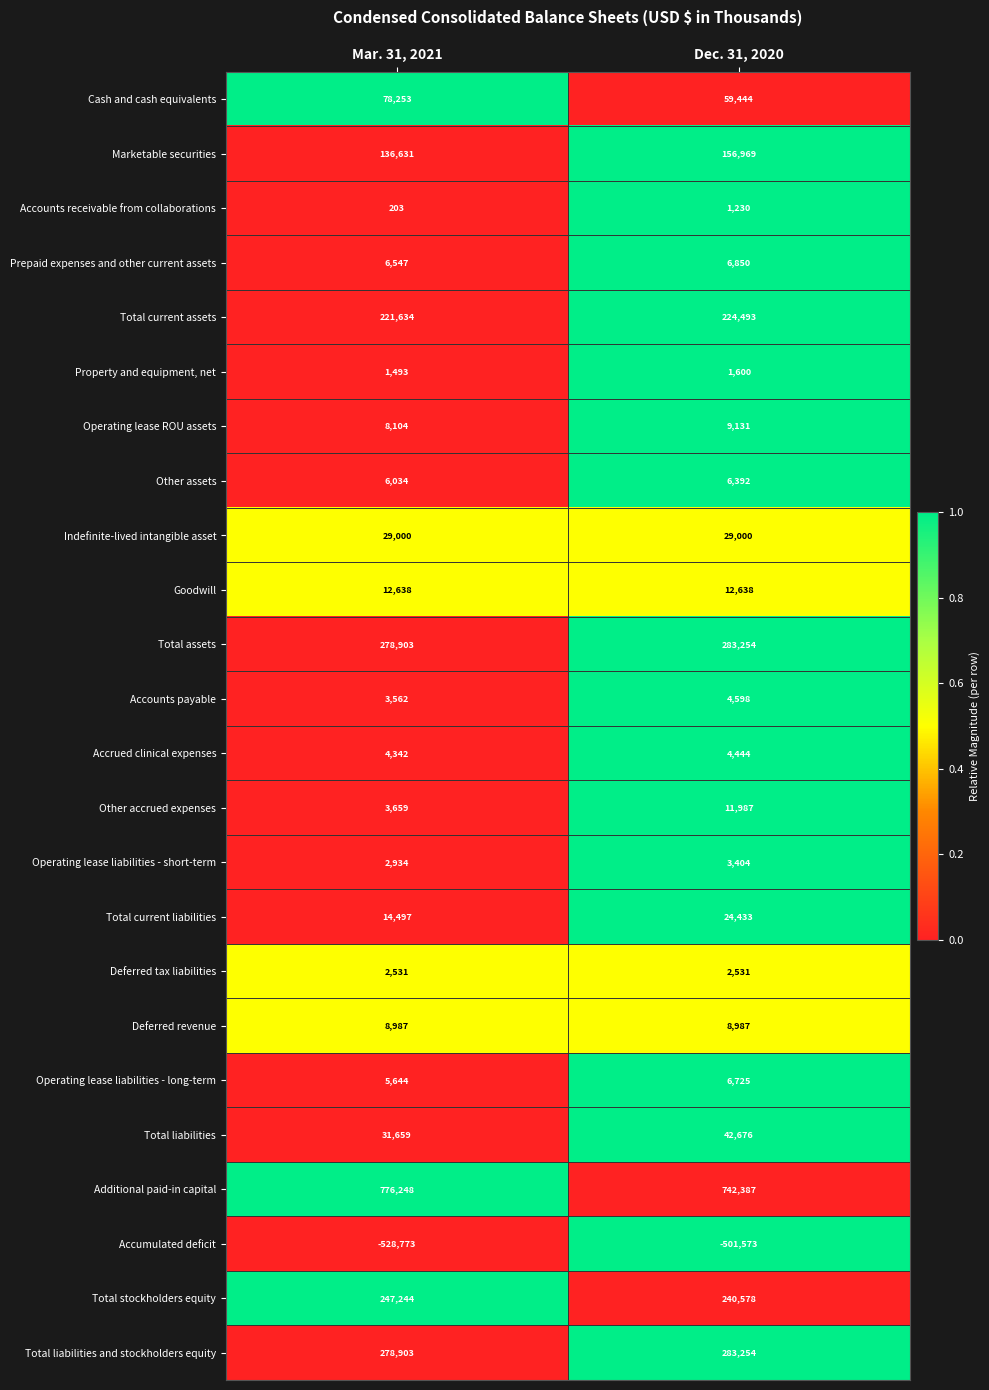

What is the total value across all series at Mar. 31, 2021?

1630877